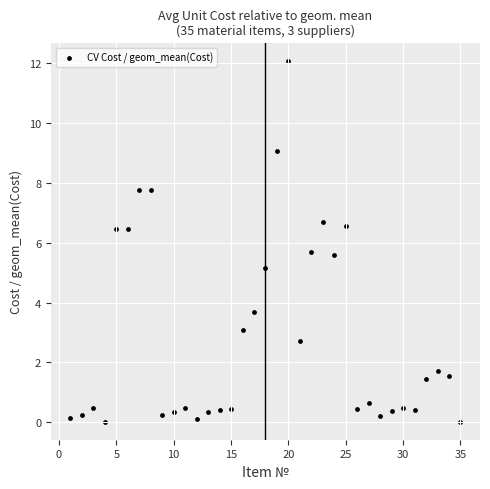

What is the range of X values (max minus min)?

34.0